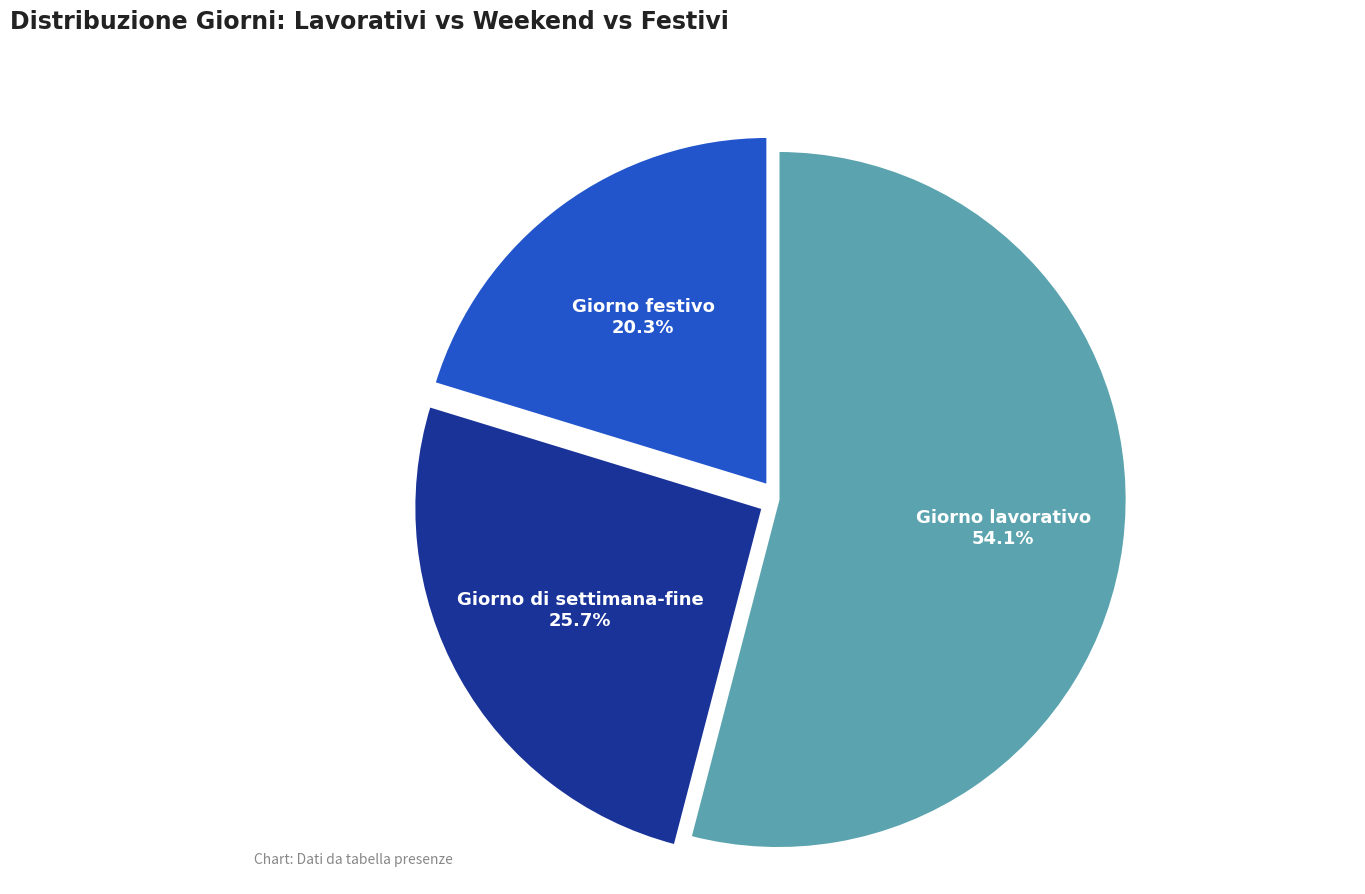

To the nearest percent, what is the combined percentage of Giorno lavorativo and Giorno di settimana-fine?

80%